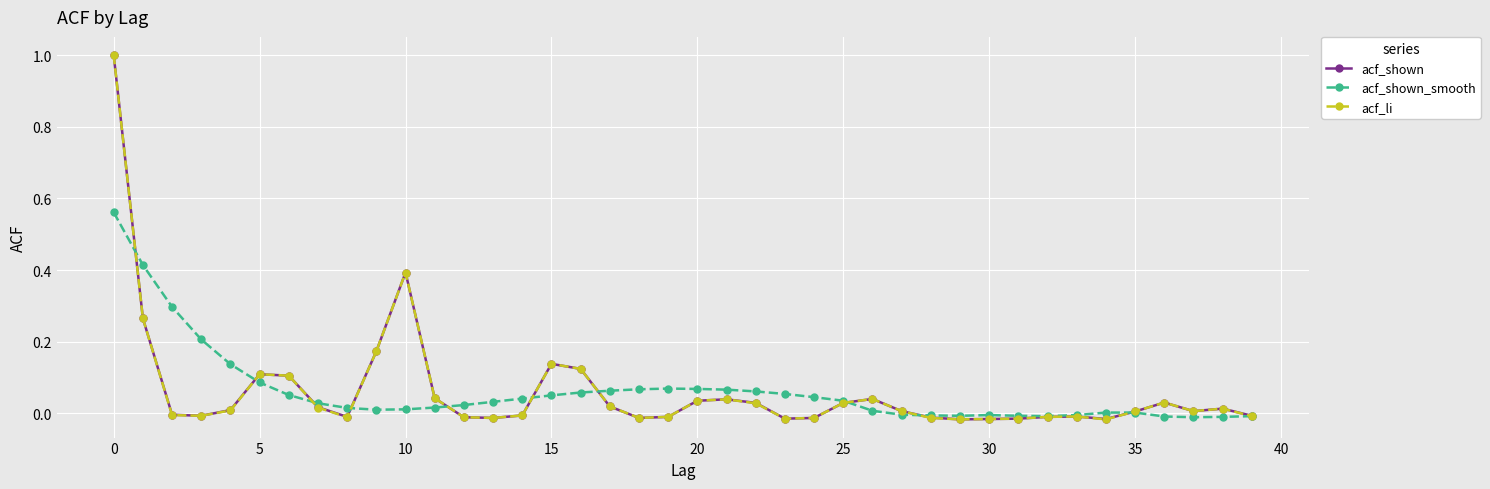

True or false: acf_shown has more than 1 points higher than both neighbors.

True